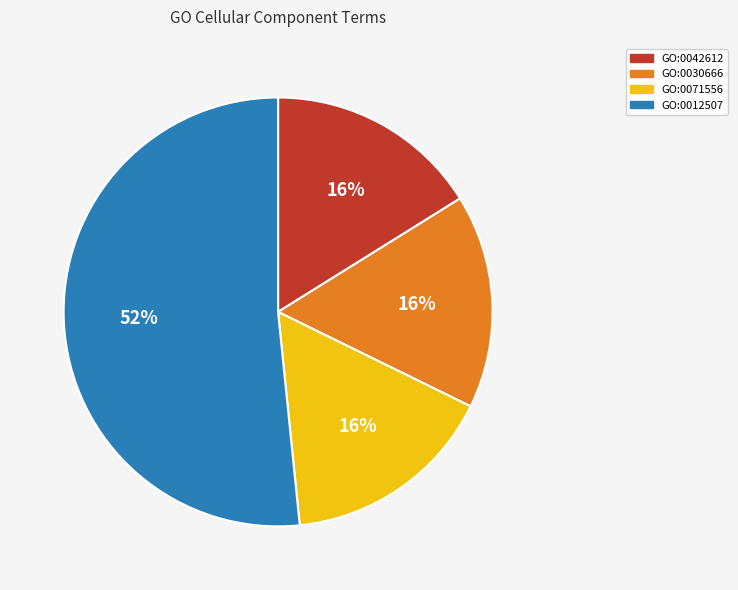

To the nearest percent, what portion does GO:0042612 represent?

16%